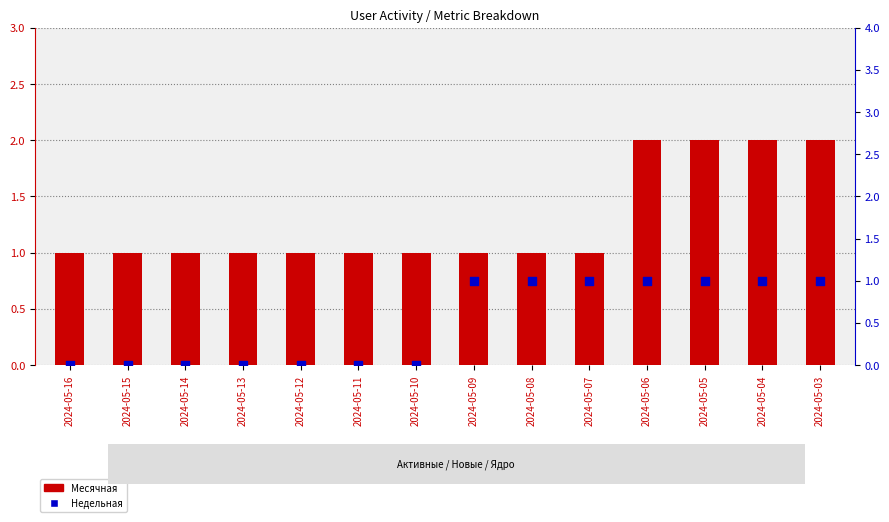

Which series has the largest total across all categories?

Месячная